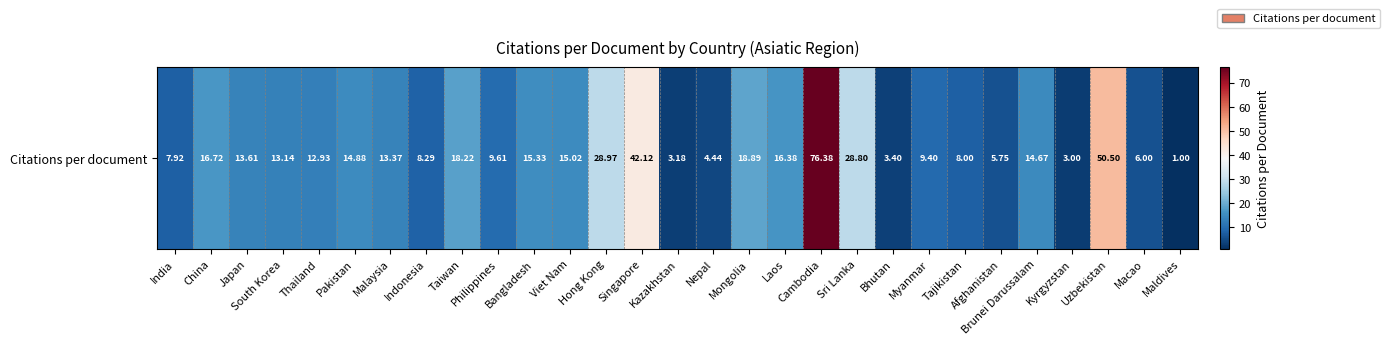

How many values are below 13?

13